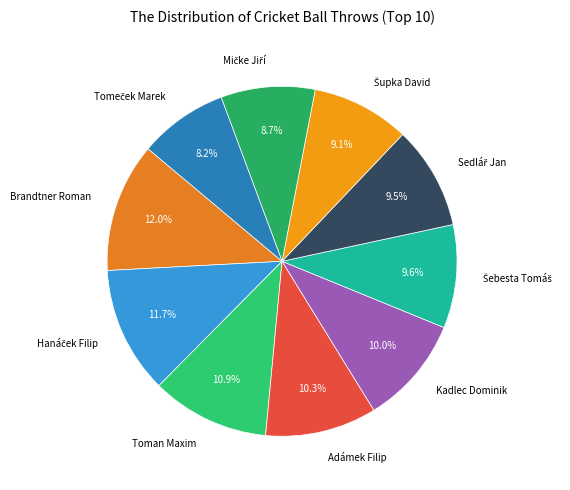

To the nearest percent, what is the average slice percentage?

10%